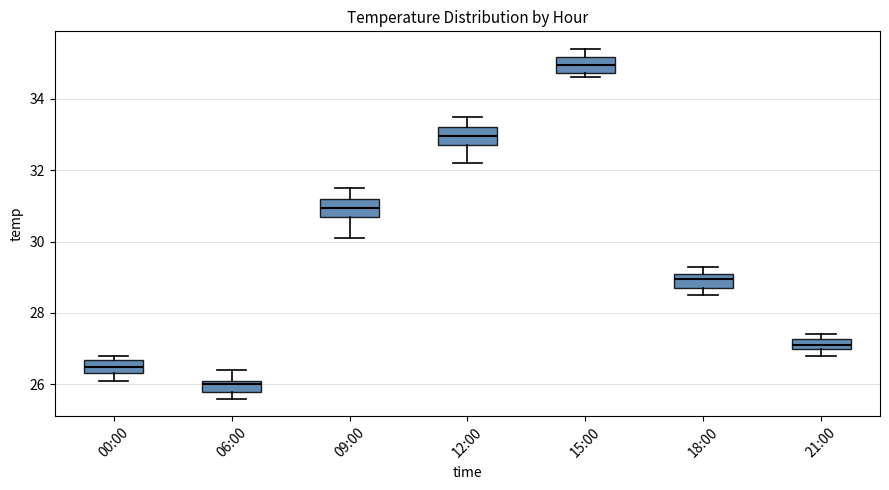

Where does the upper whisker of the box for 12:00 end on the y-axis? The values are not printed on the chart, so give them approximately, as read against the axis.

33.6